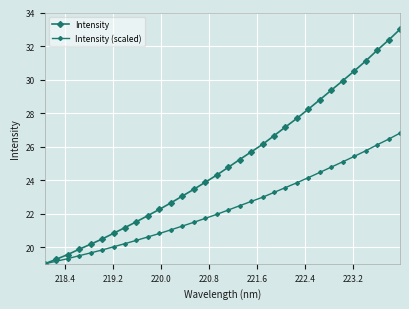

True or false: Intensity and Intensity (scaled) intersect in this chart.

False